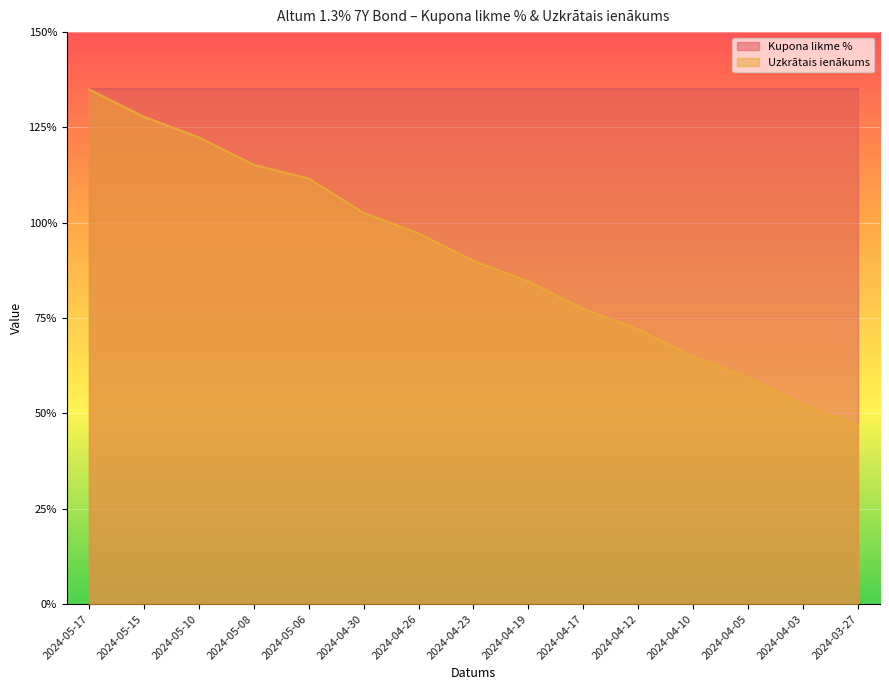

True or false: the data has more than 0 interior local peaks.

False